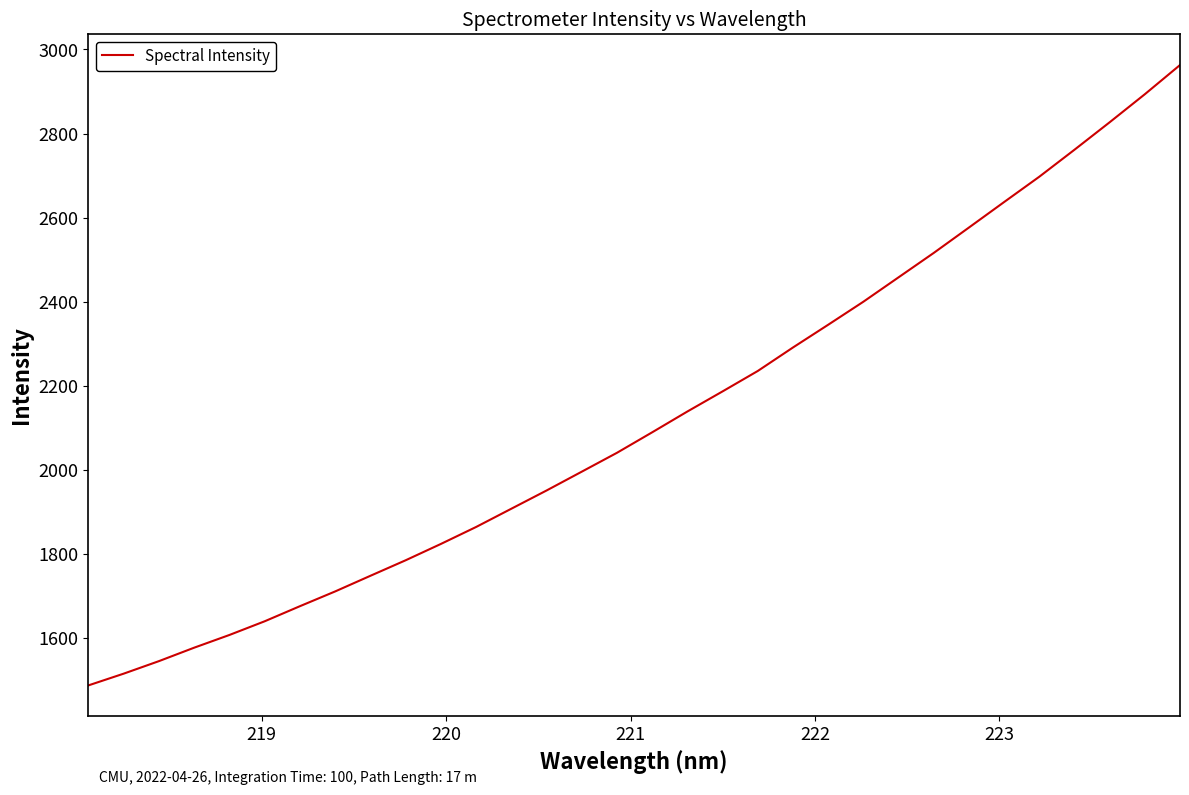

What is the difference between the maximum and minimum values?

1475.7